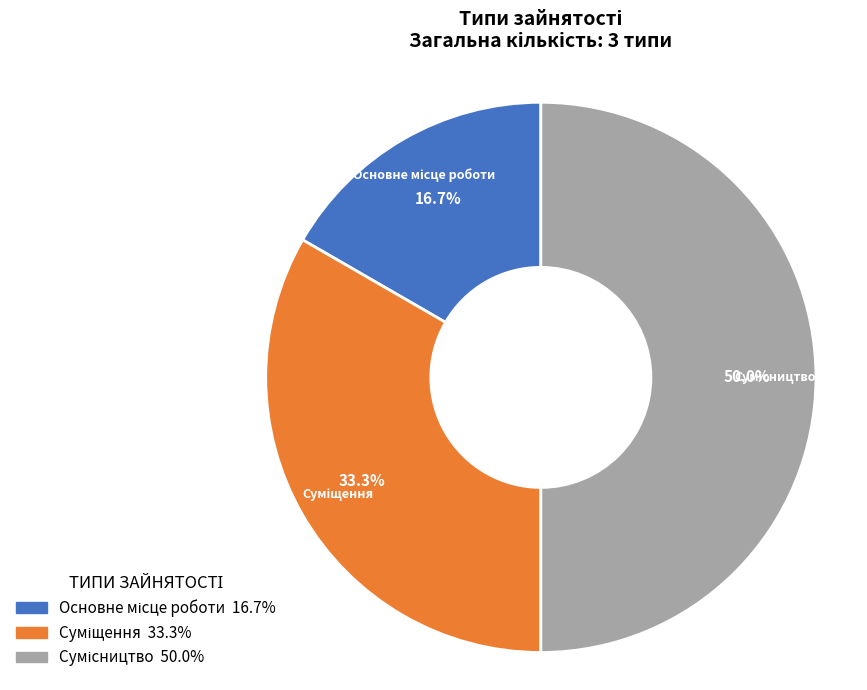

Is it true that Сумісництво is 50% of the pie?

True